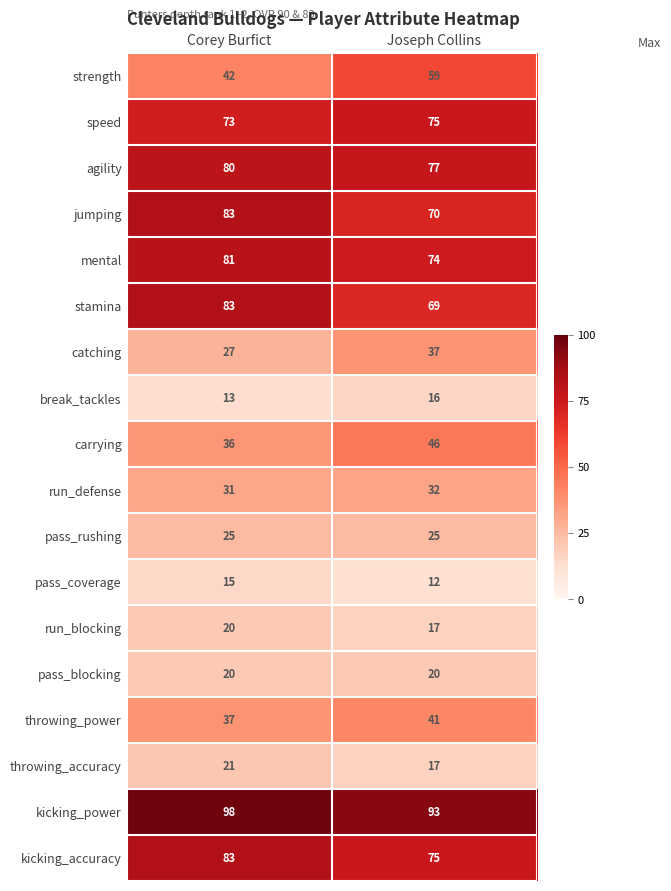

What is the greatest value displayed?

98